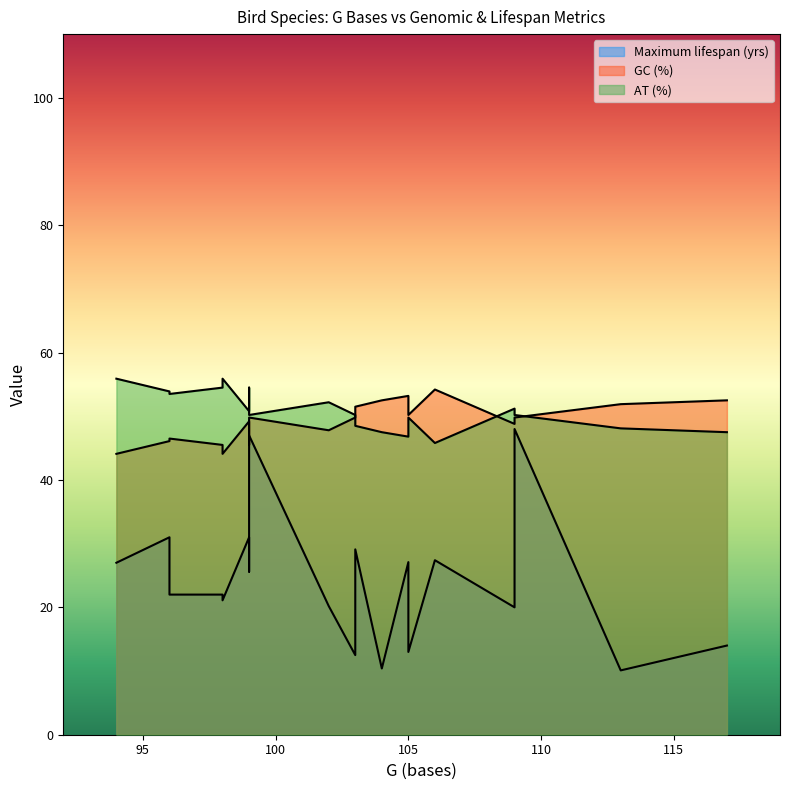

Rank the series at 98 from lowest to highest value.

Maximum lifespan (yrs), GC (%), AT (%)